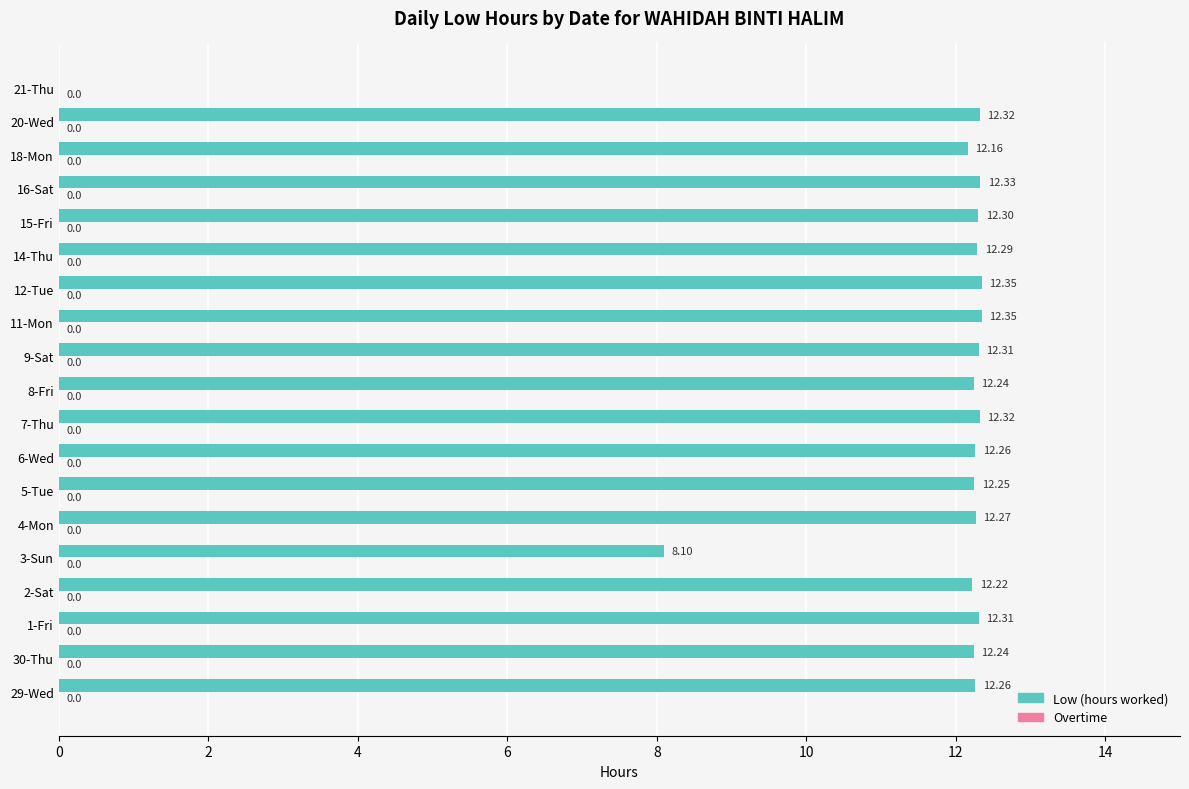

What is the change in value from 1-Fri to 3-Sun?

-4.2